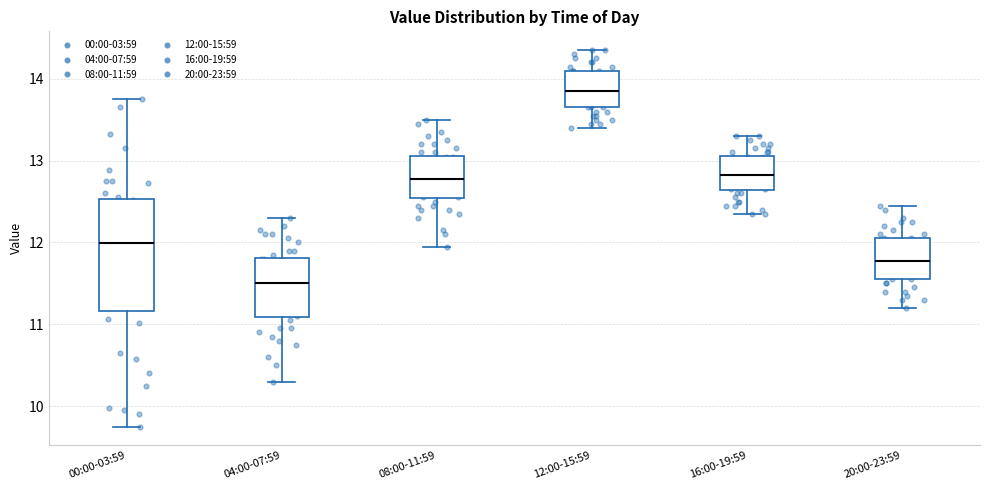

Where does the upper whisker of the box for 16:00-19:59 end on the y-axis? The values are not printed on the chart, so give them approximately, as read against the axis.

13.3